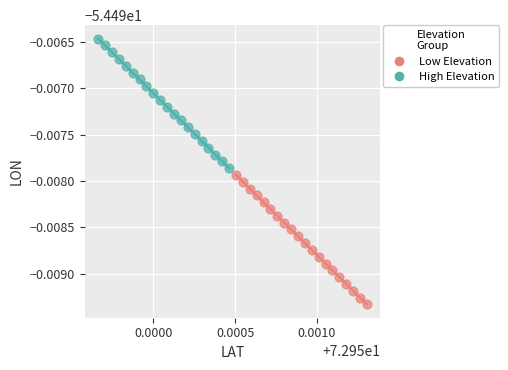

What are all the series names shown in the legend?

Low Elevation, High Elevation